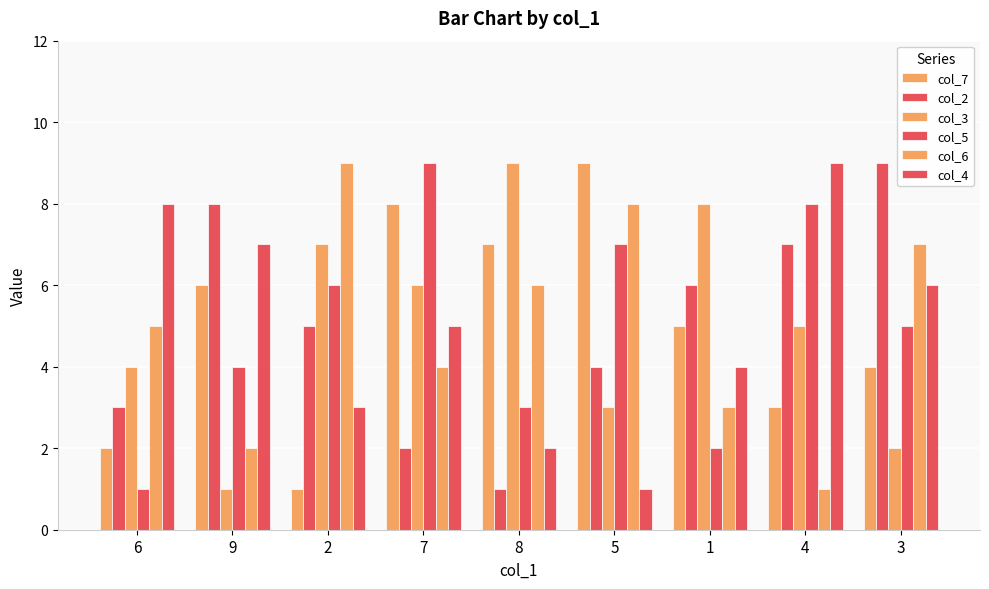

What is the label of the 3rd bar from the right?

1